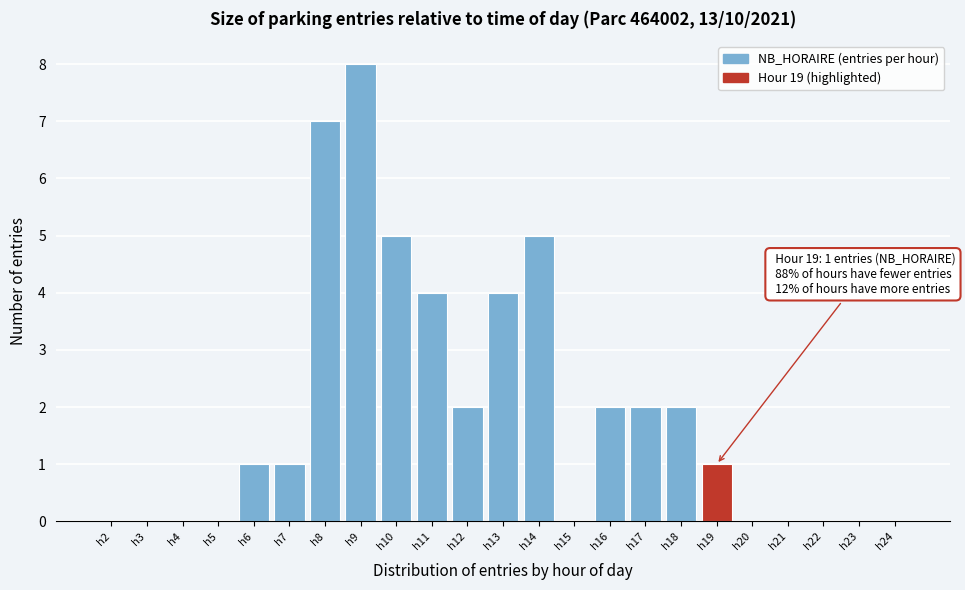

Reading left to right, what are all the values shown in this chart?

h2=0	h3=0	h4=0	h5=0	h6=1	h7=1	h8=7	h9=8	h10=5	h11=4	h12=2	h13=4	h14=5	h15=0	h16=2	h17=2	h18=2	h19=1	h20=0	h21=0	h22=0	h23=0	h24=0